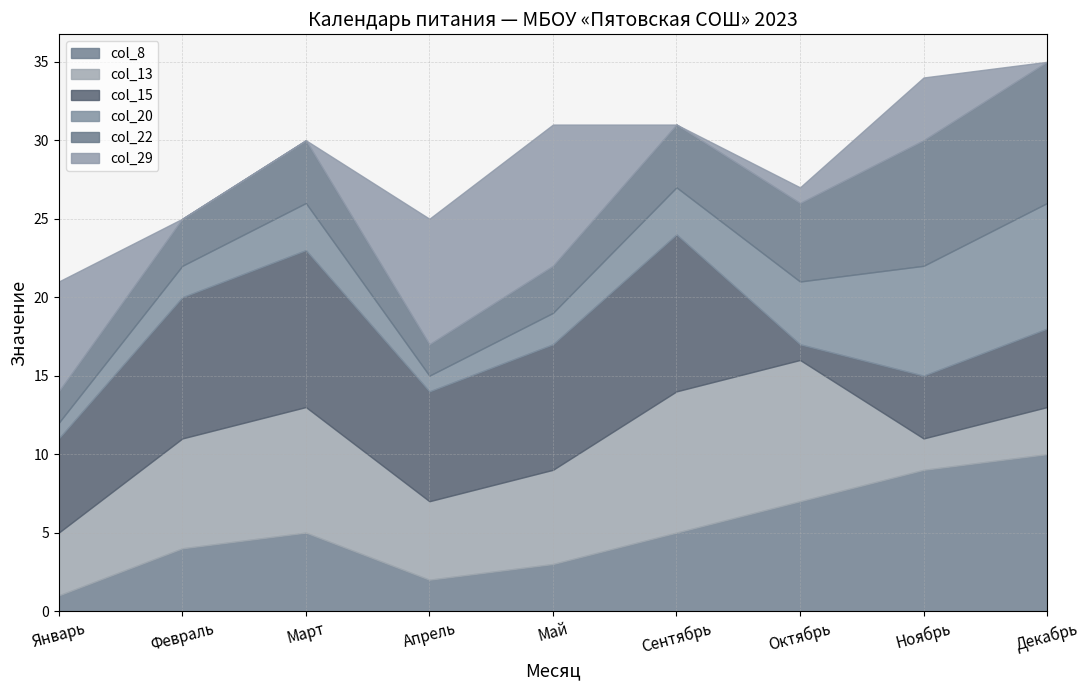

What is the sum of the col_20 values at Апрель and Октябрь?

5